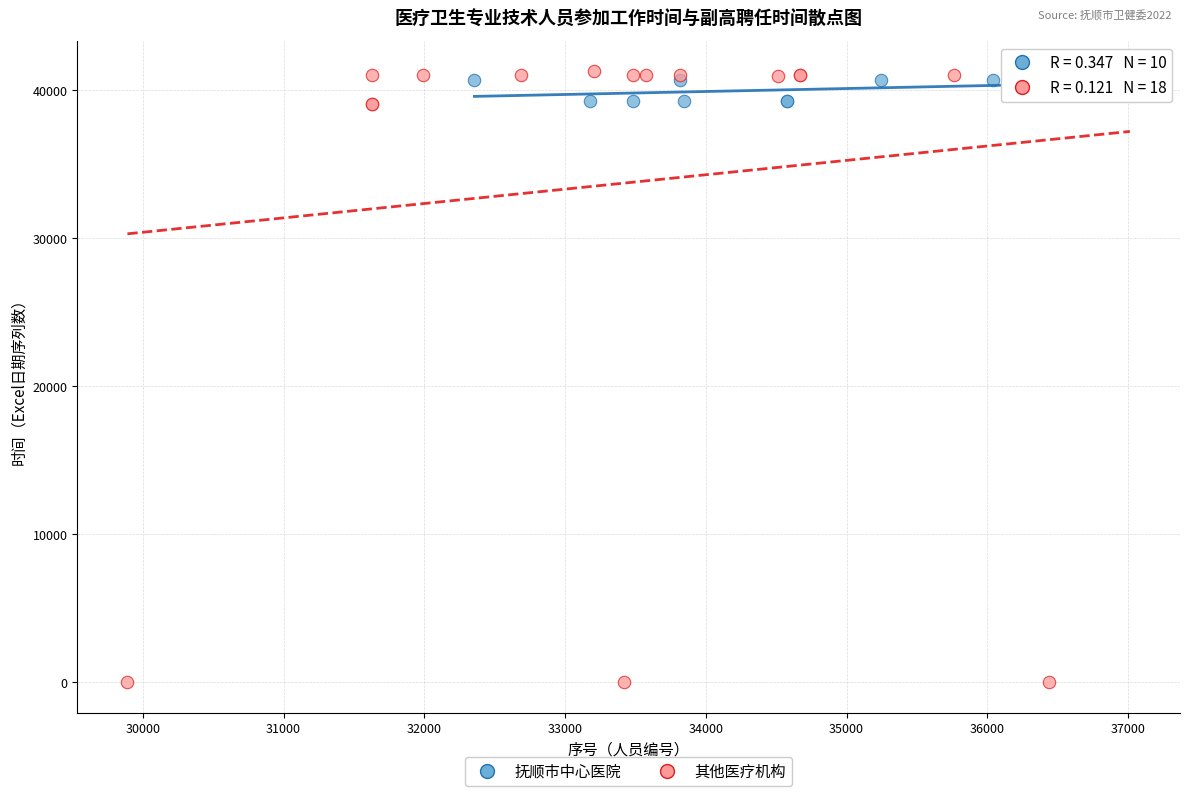

Which series contains the highest Y value?

其他医疗机构